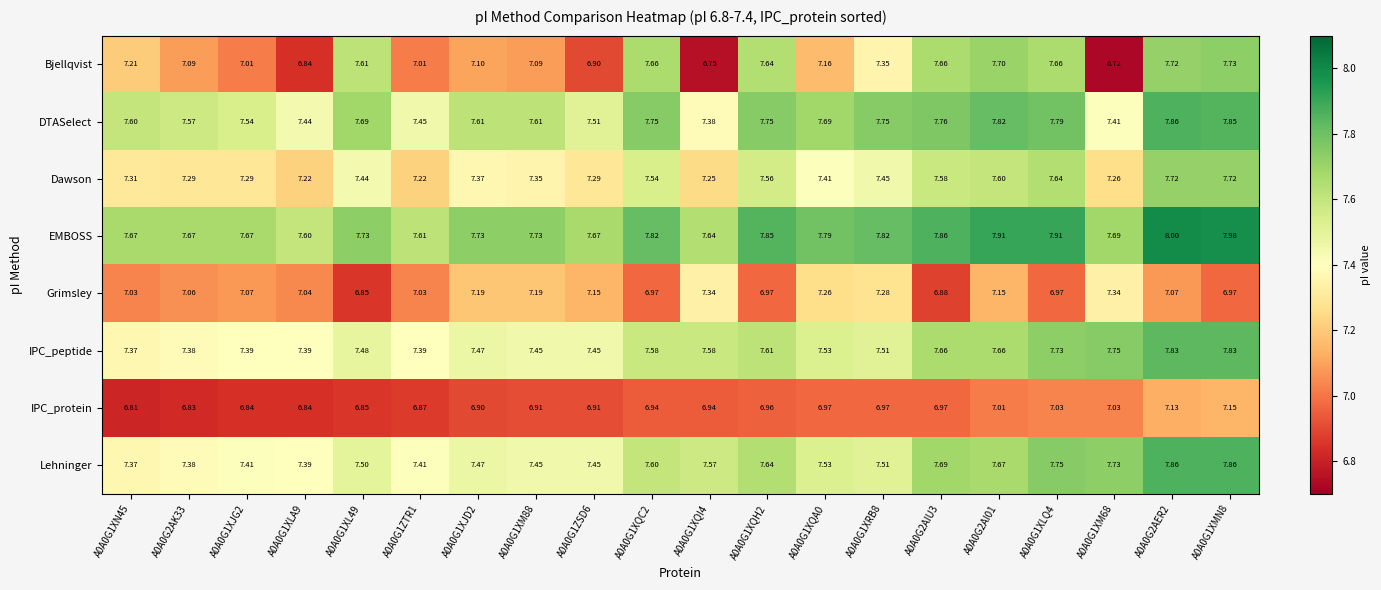

Which series has the largest range (max minus min)?

Bjellqvist